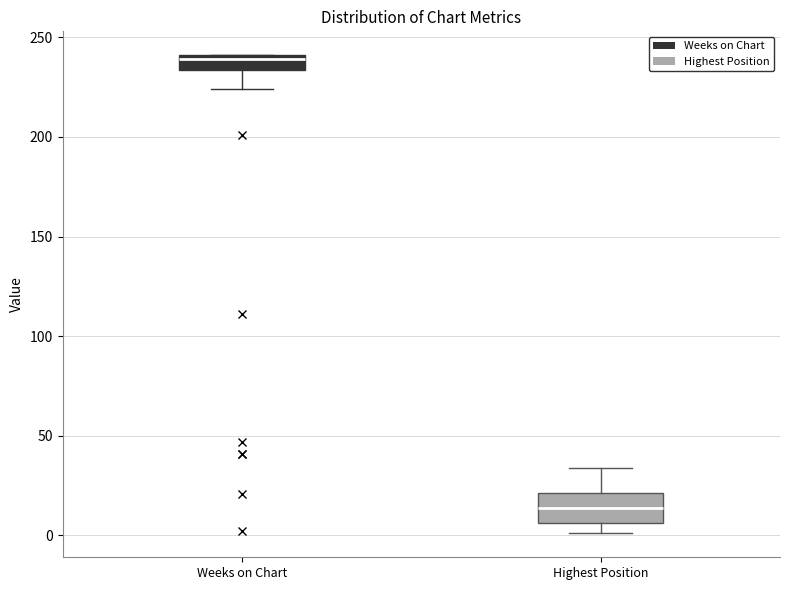

Reading left to right, read every box against the y-axis: the position of its median line, the range the box covers, and the ends of its whiskers. The values are not printed on the chart, so give them approximately, as read against the axis.

Weeks on Chart: median 240 (just below the box's upper edge), box 235 to 240, whiskers 225 to 240
Highest Position: median 15, box 5 to 20, whiskers 0 to 35